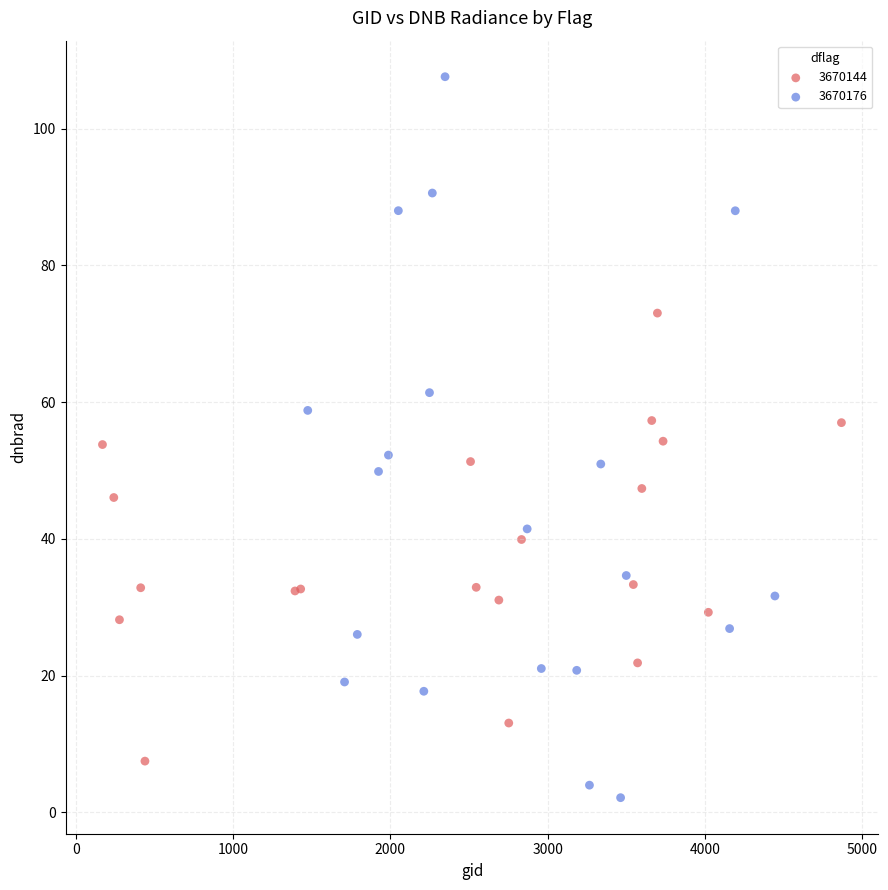

What are all the series names shown in the legend?

3670144, 3670176